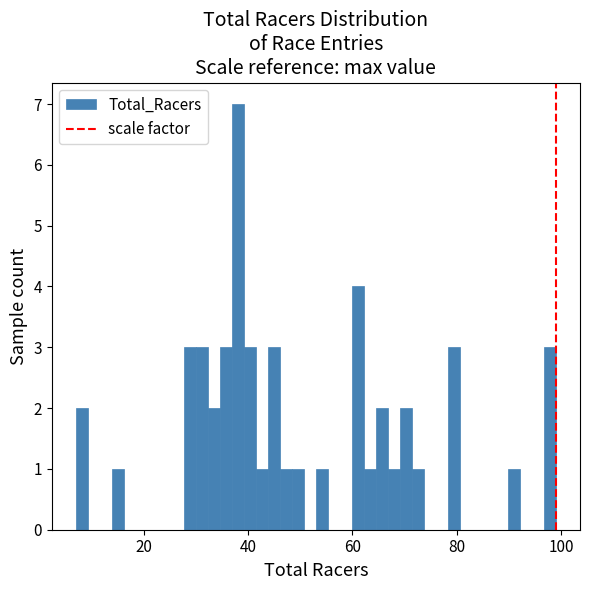

Read against the x-axis, roughly where is the centre of the tallest bar?

38